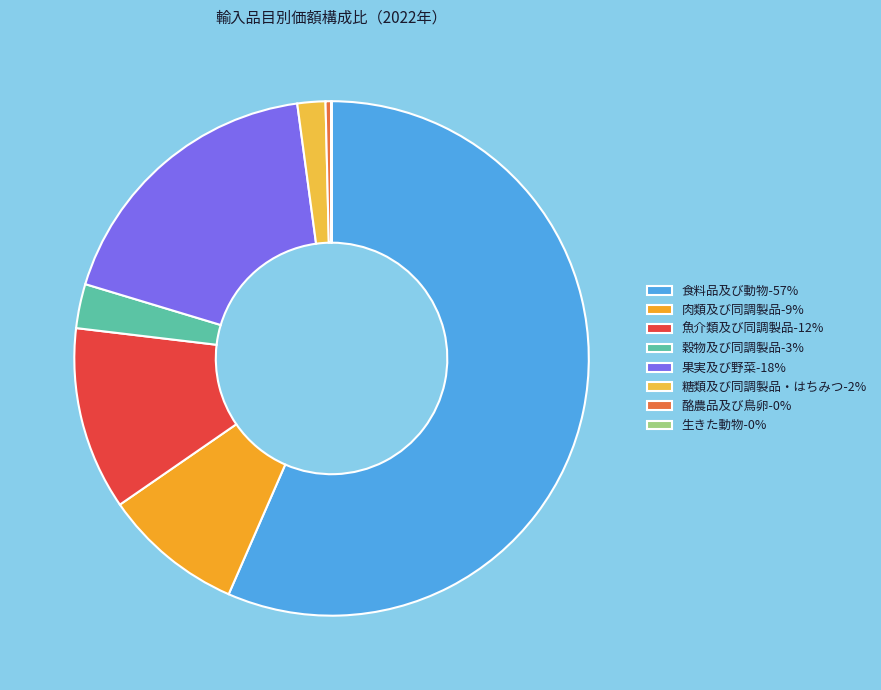

To the nearest percent, what is the difference between the 食料品及び動物 and 穀物及び同調製品 slice percentages?

54%